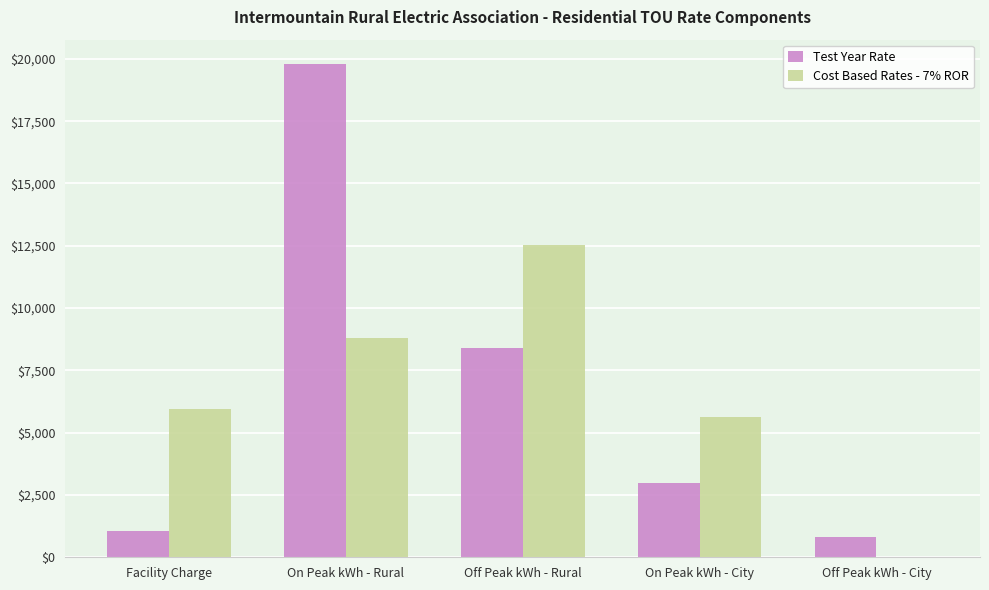

At which category does the chart reach its peak across all series?

On Peak kWh - Rural